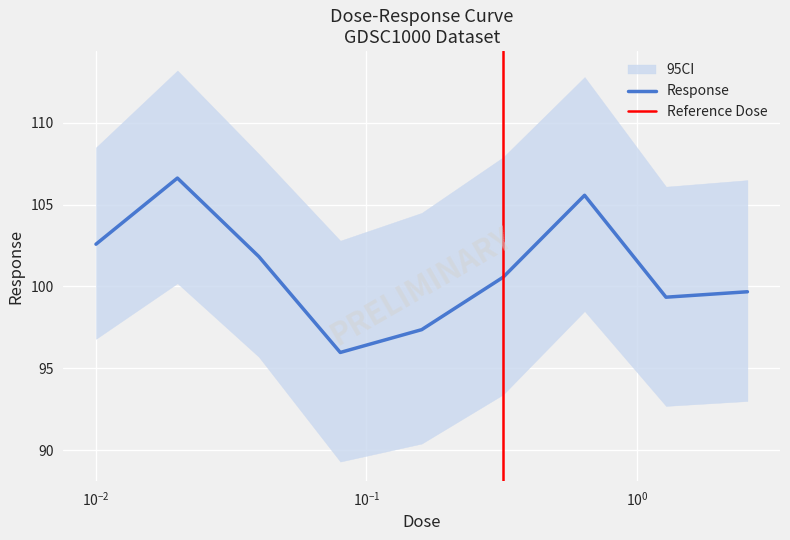

Rank the categories by value from highest to lowest.

0.02, 0.64, 0.01, 0.04, 0.32, 2.56, 1.28, 0.16, 0.08